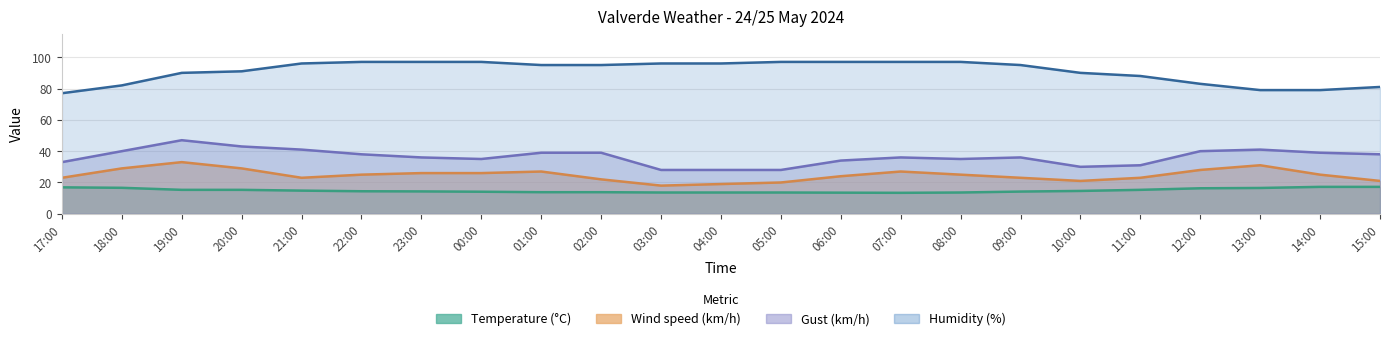

List the labels in order of Wind speed (km/h) value, largest first.

19:00, 13:00, 18:00, 20:00, 12:00, 01:00, 07:00, 23:00, 00:00, 22:00, 08:00, 14:00, 06:00, 17:00, 21:00, 09:00, 11:00, 02:00, 10:00, 15:00, 05:00, 04:00, 03:00